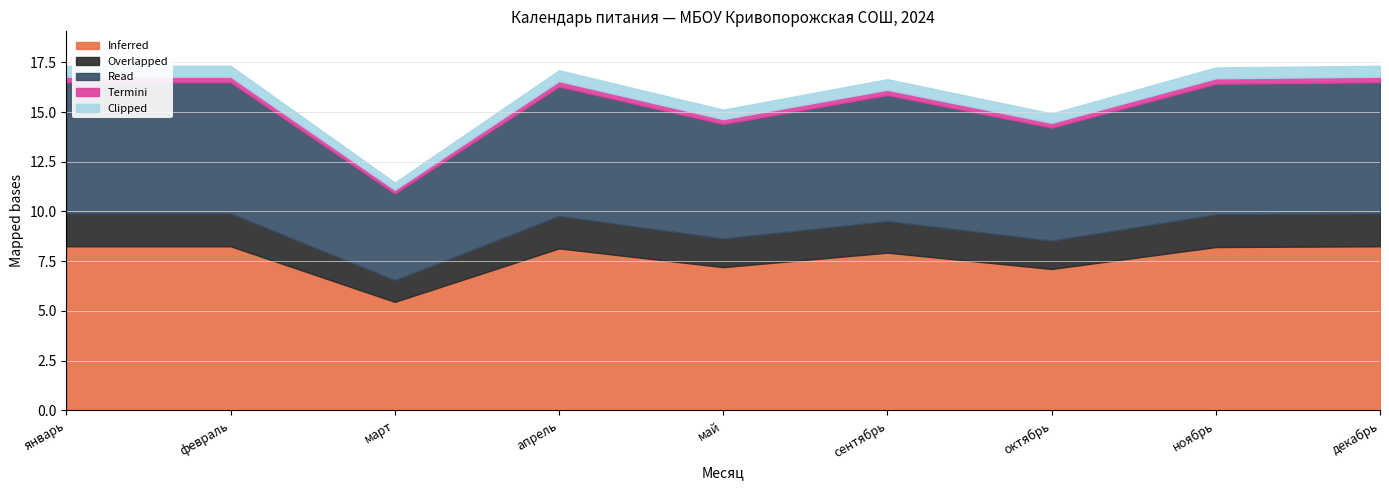

True or false: Read and Termini intersect in this chart.

False